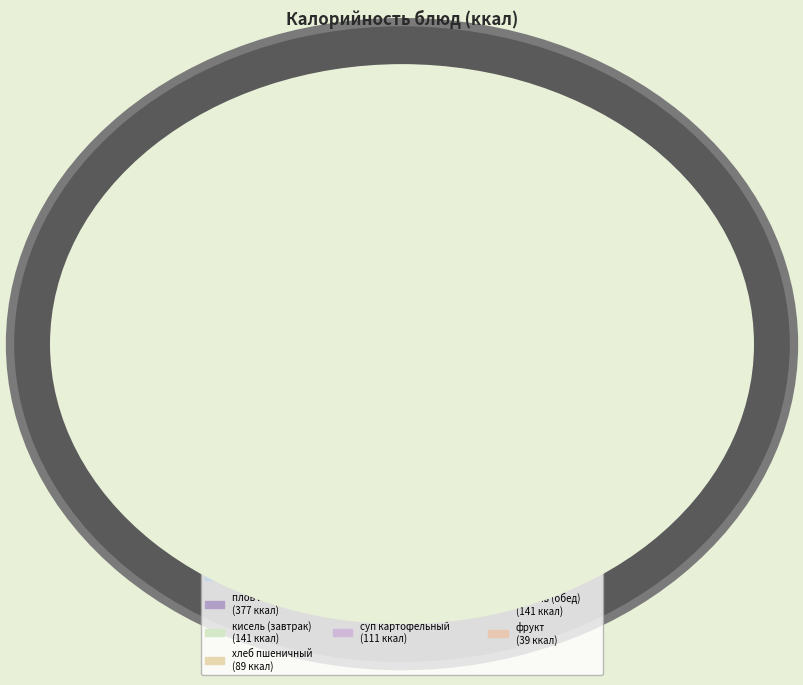

Does any single category account for the majority?

No